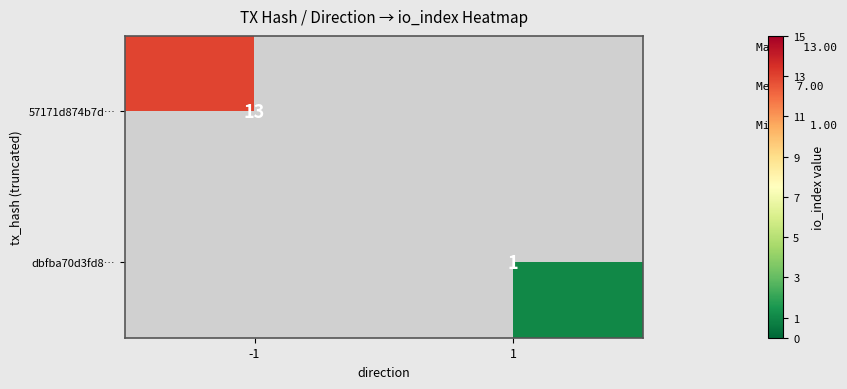

At how many categories does at least one series exceed 3?

1